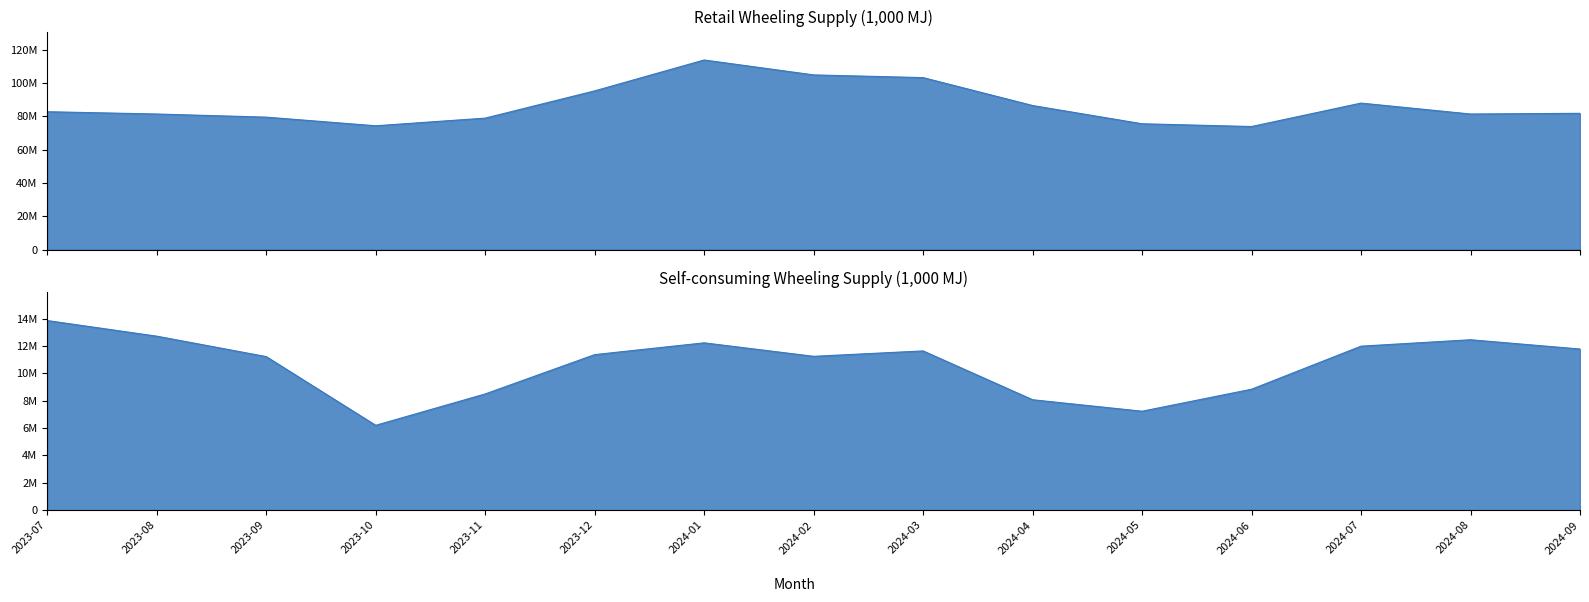

At which label does Wheeling Retail (1000MJ) reach its peak?

2024-01